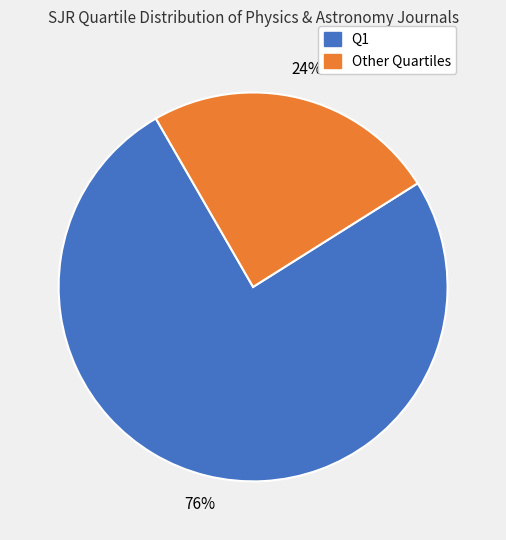

Is there a majority slice in this chart?

Yes